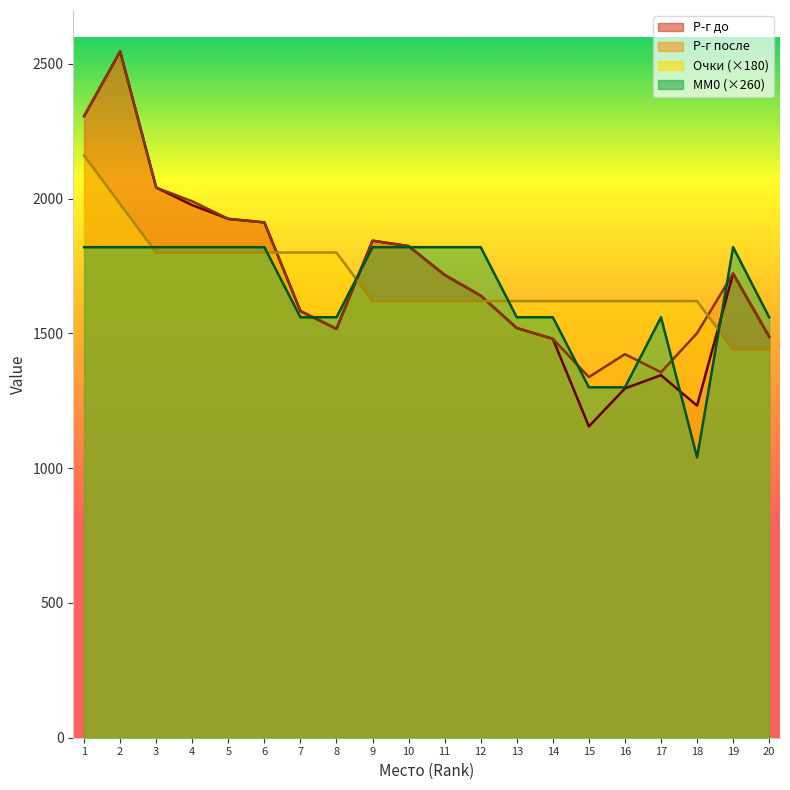

Rank the series by their maximum value, from highest to lowest.

Р-г до, Р-г после, Очки, MM0